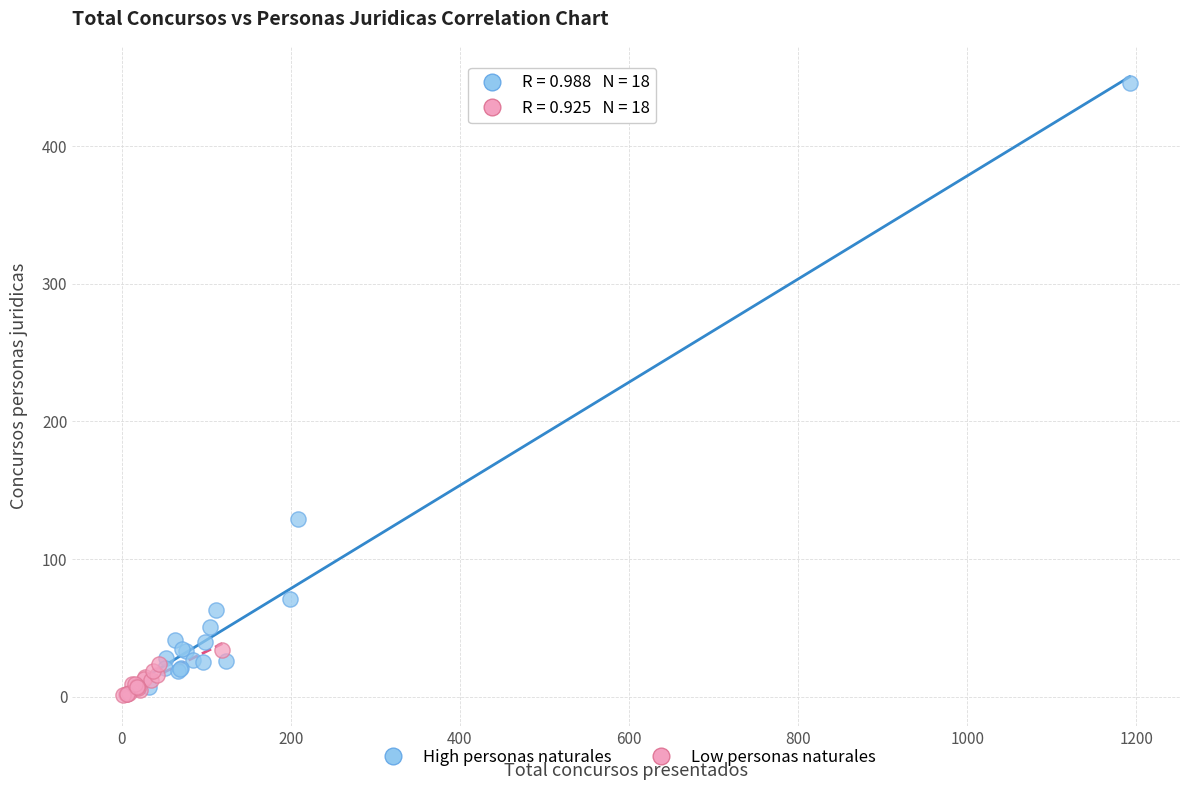

Which series contains the highest Y value?

High personas naturales